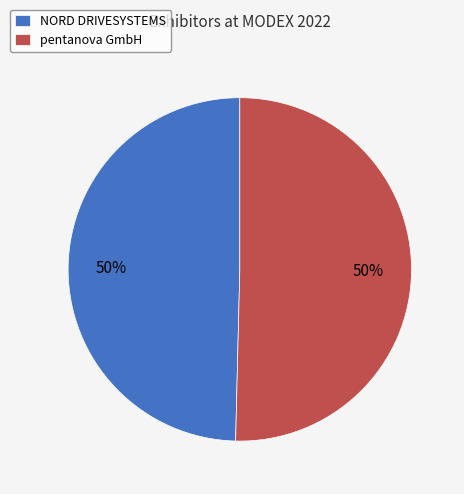

Is it true that NORD DRIVESYSTEMS is 55% of the pie?

False